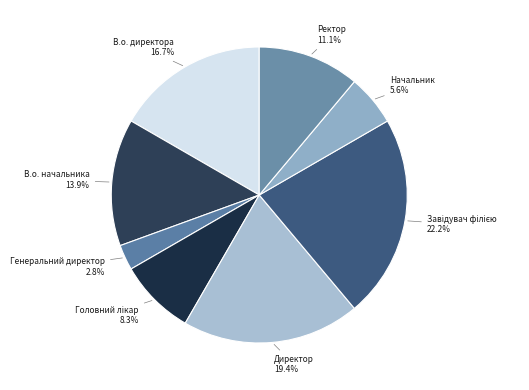

How many slices are in this pie chart?

8